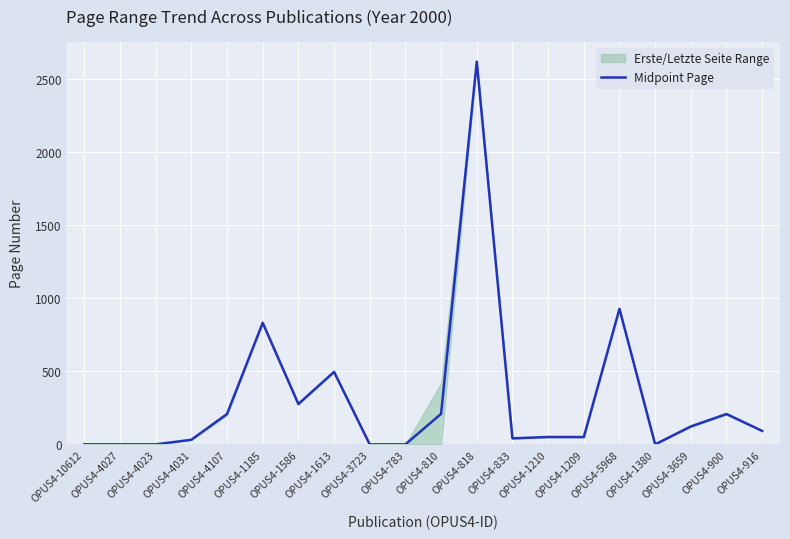

What is the average value?

307.8